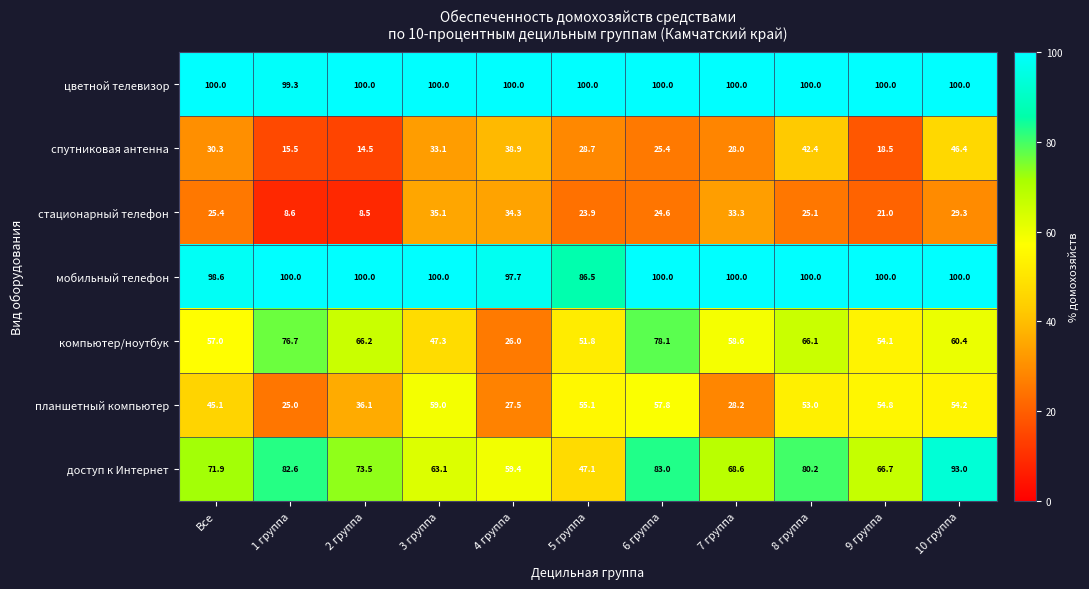

Count the number of data series in this chart.

7